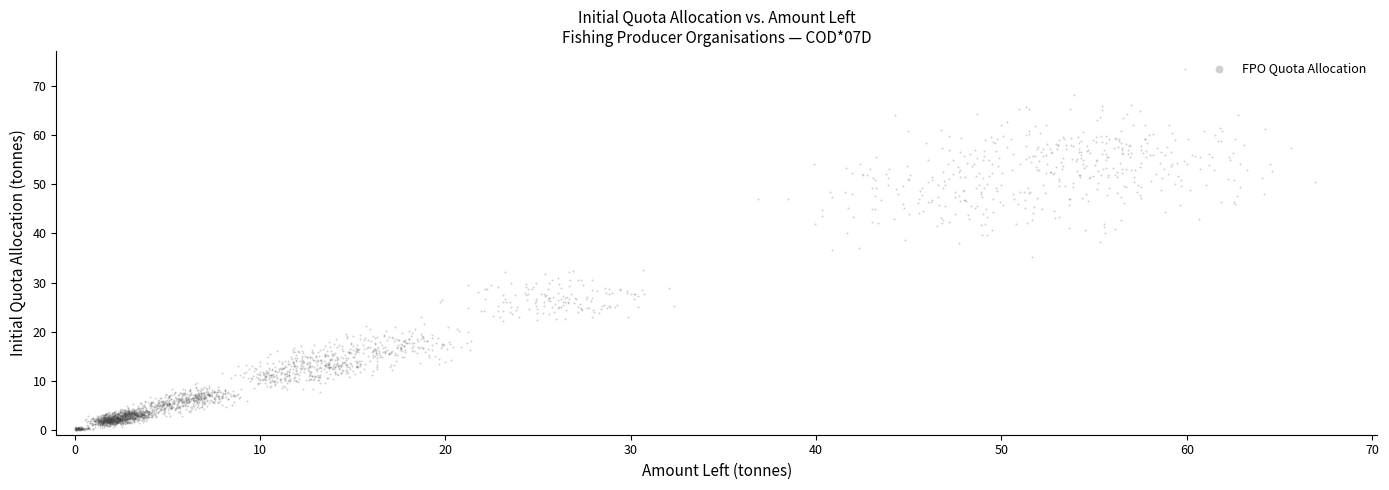

What is the range of X values (max minus min)?

66.9